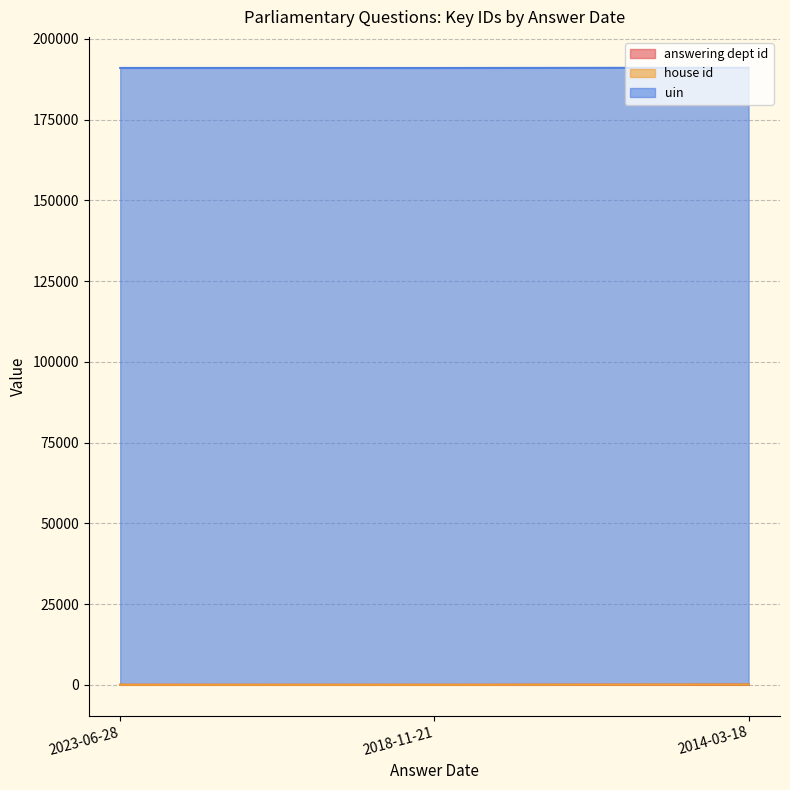

Which category has the lowest value across all series?

2023-06-28